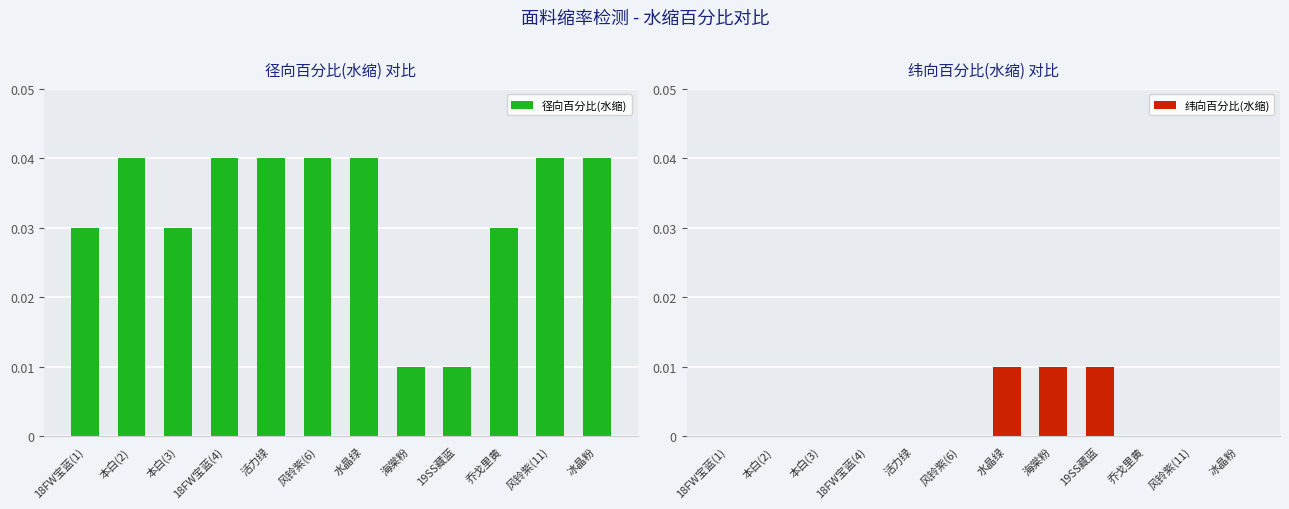

Does the chart contain stacked bars?

No